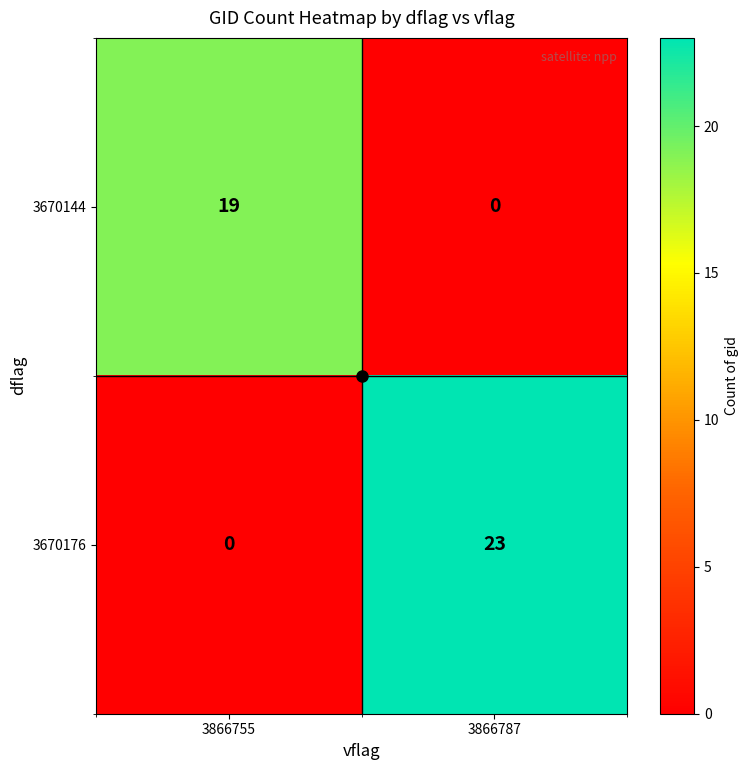

Rank the series by their average value, from lowest to highest.

3670144, 3670176